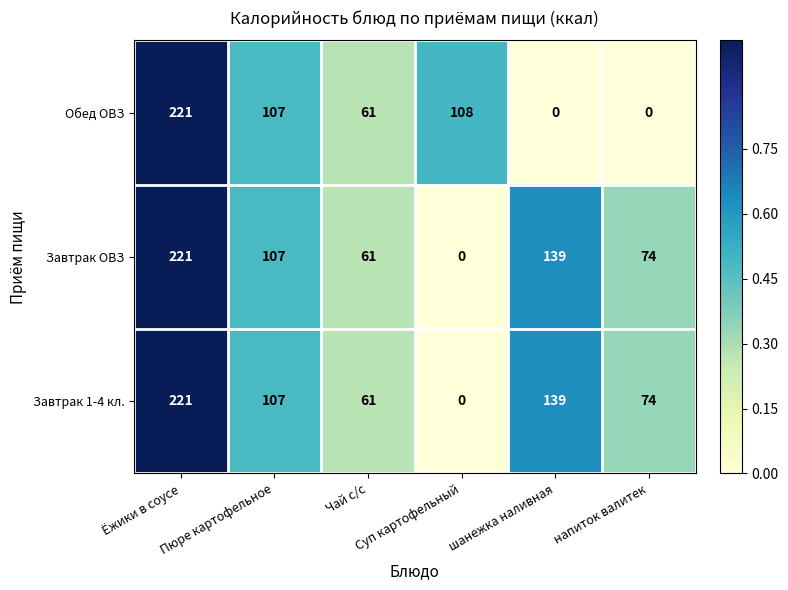

At how many categories does at least one series exceed 0?

6